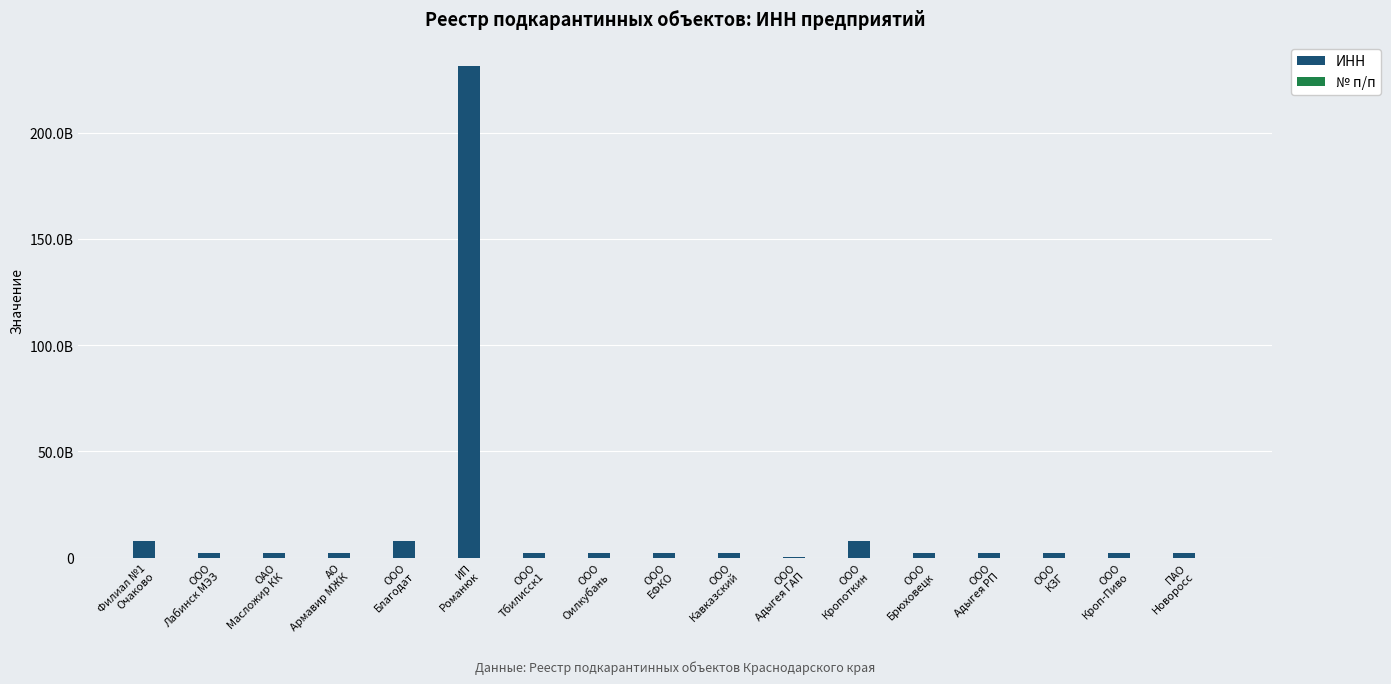

What is the difference between the № п/п values at ОАО
Масложир КК and ООО
Кропоткин?

9